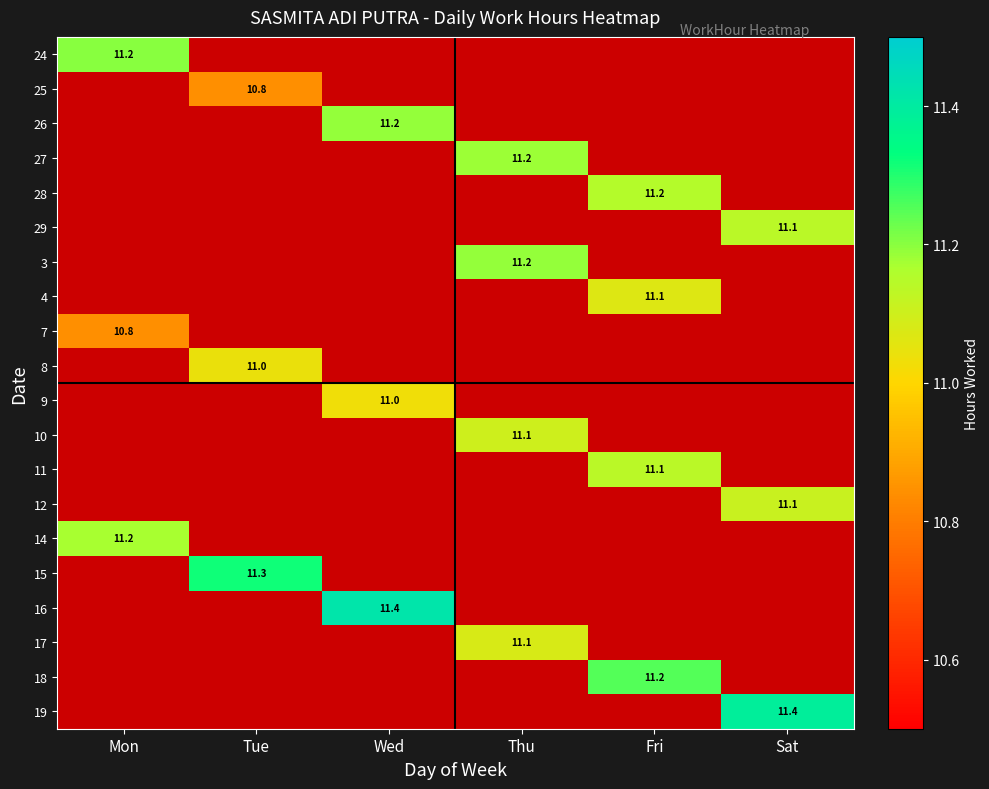

The value of 27 at Thu is 5.4. True or false?

False